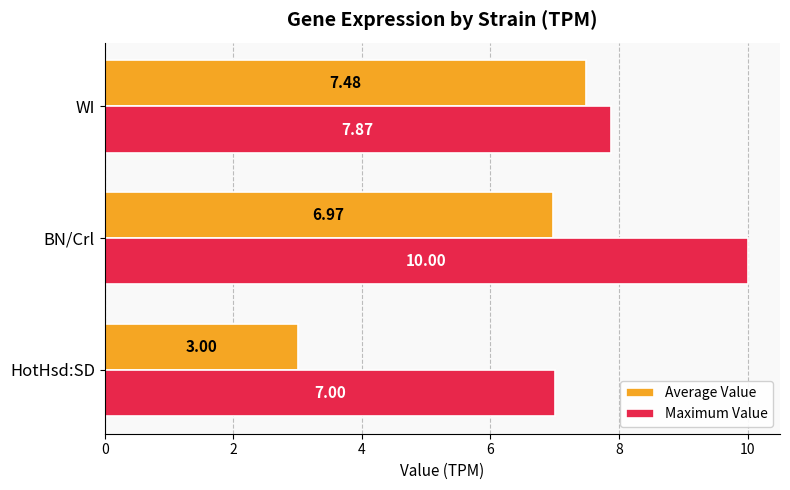

Which series has the largest total across all categories?

Maximum Value